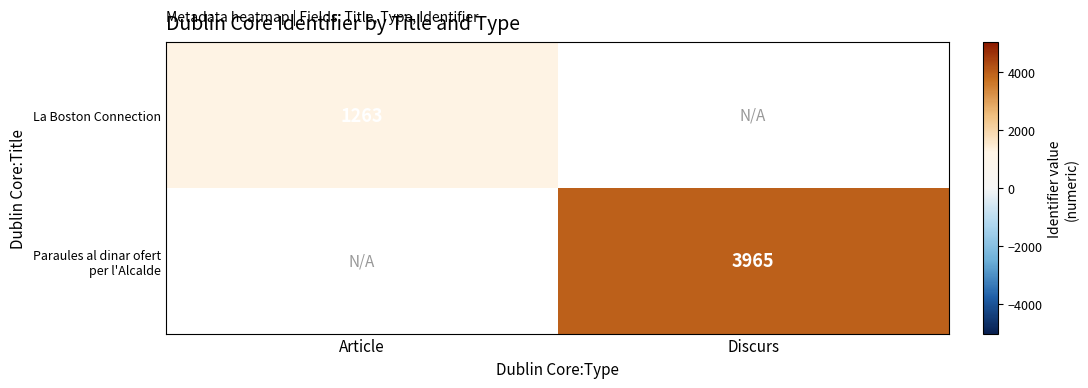

The value of La Boston Connection at Article is 1263. True or false?

True